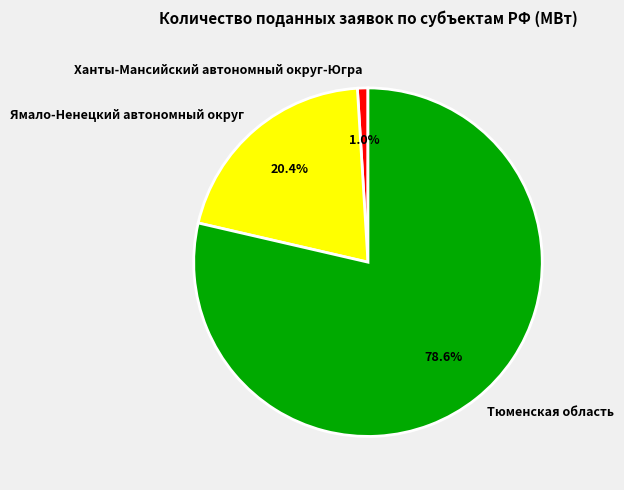

What percentage do Ханты-Мансийский автономный округ-Югра and Ямало-Ненецкий автономный округ together represent?

21.4%